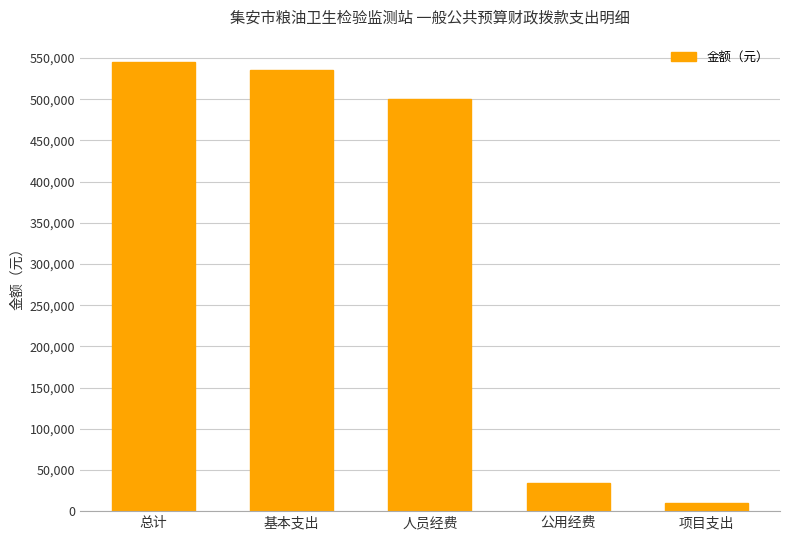

Is it true that the value at 基本支出 is 166681.3?

False